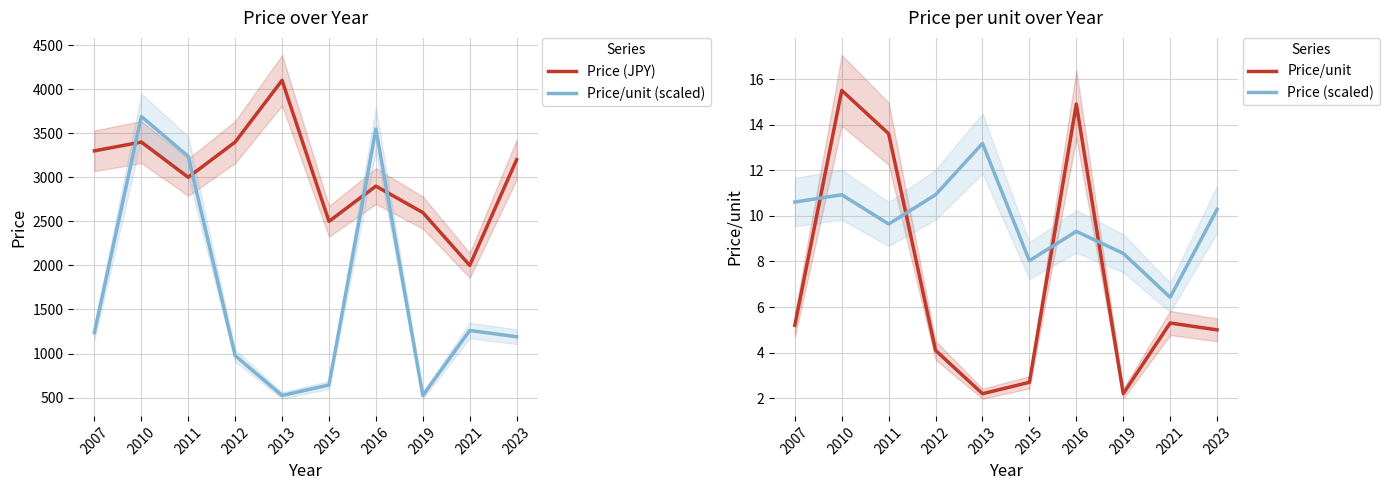

At how many categories does at least one series exceed 284?

10